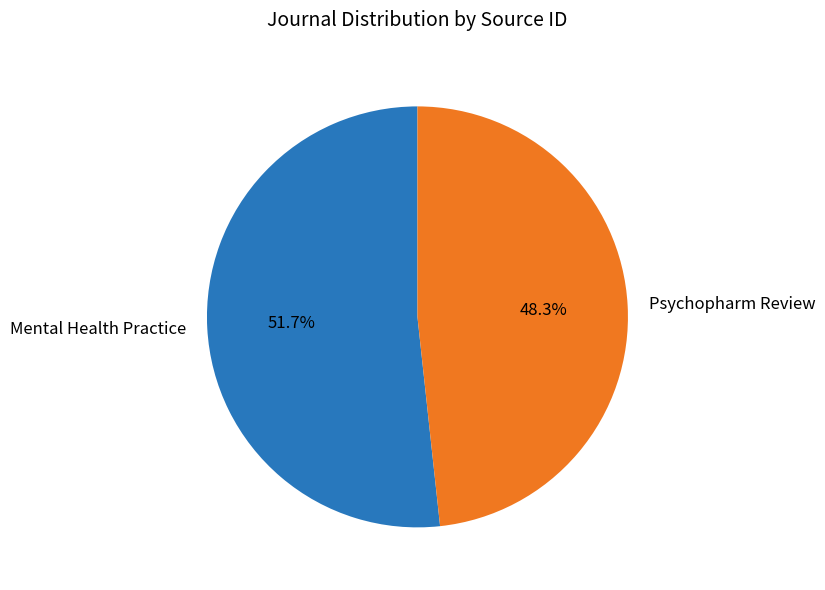

To the nearest percent, what portion does Mental Health Practice represent?

52%